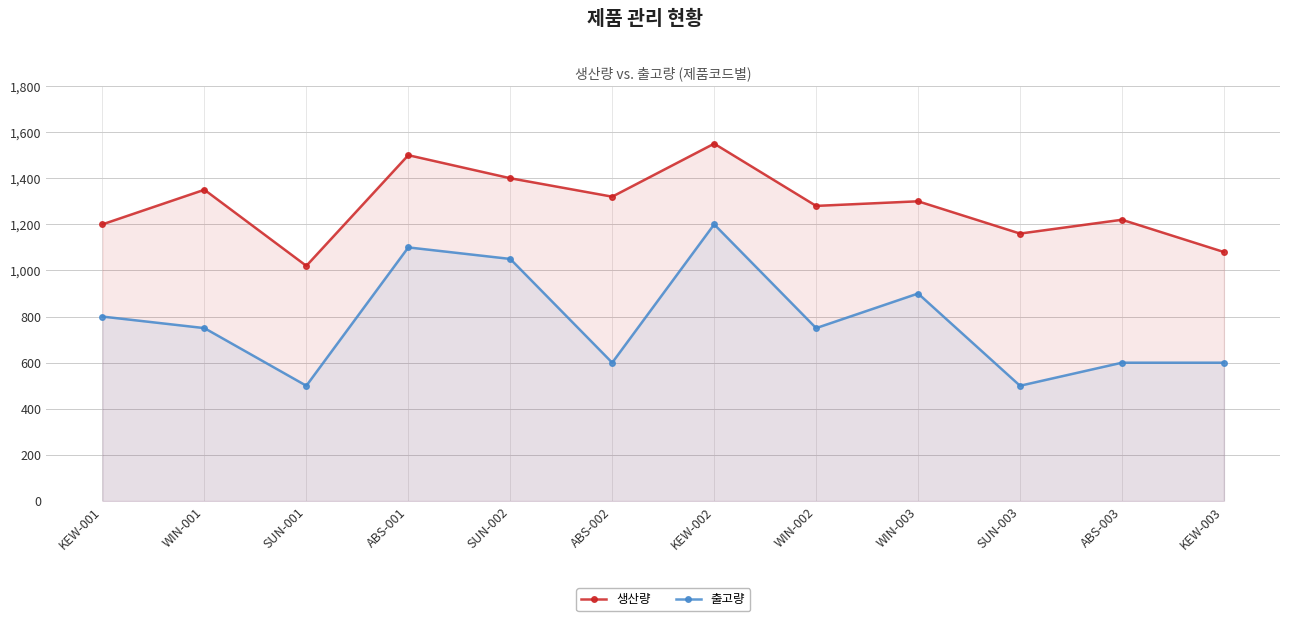

True or false: 생산량 and 출고량 intersect in this chart.

False